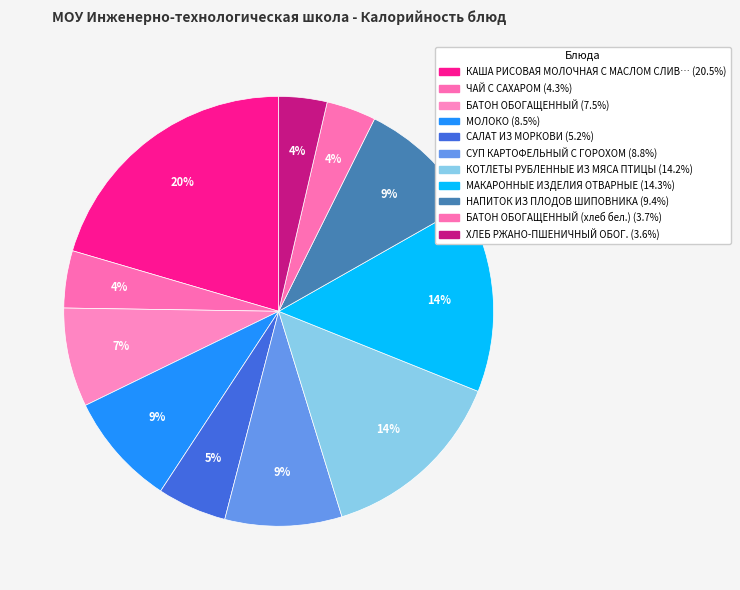

Which category has the smallest portion of the pie?

ХЛЕБ РЖАНО-ПШЕНИЧНЫЙ ОБОГ.